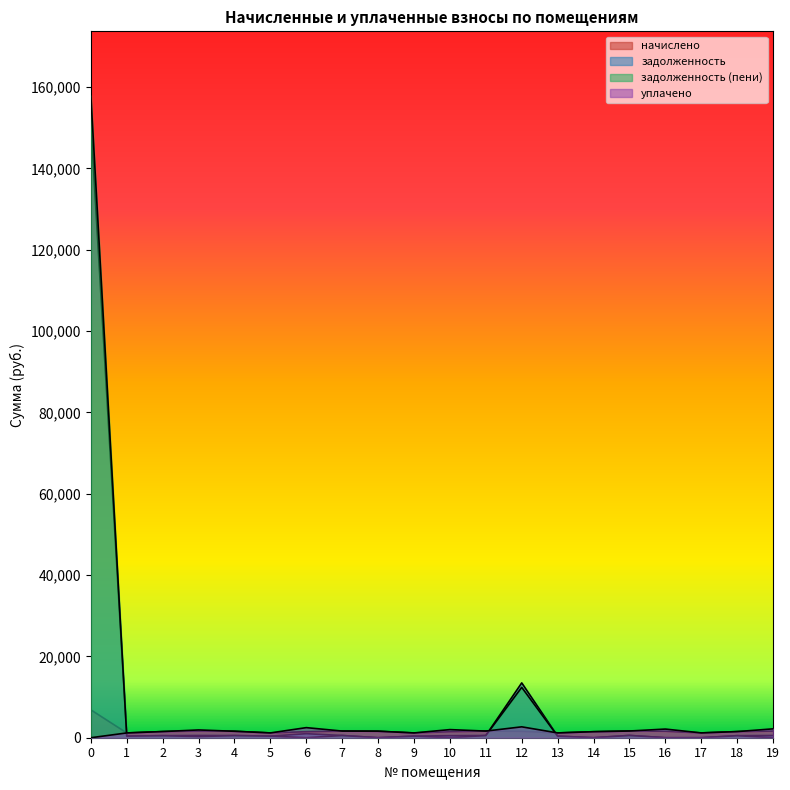

How many categories are shown in the chart?

20